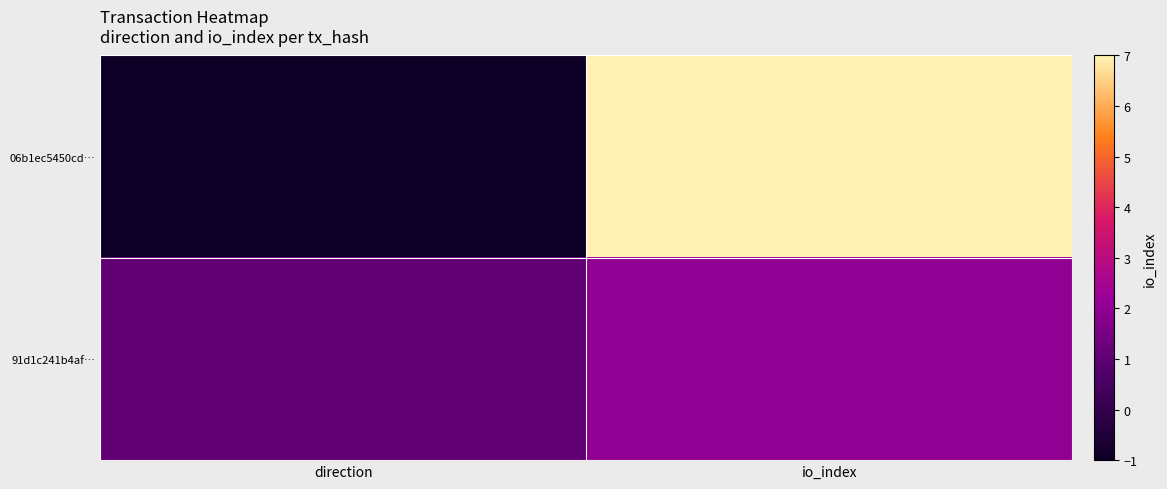

At how many categories does at least one series exceed 0?

2